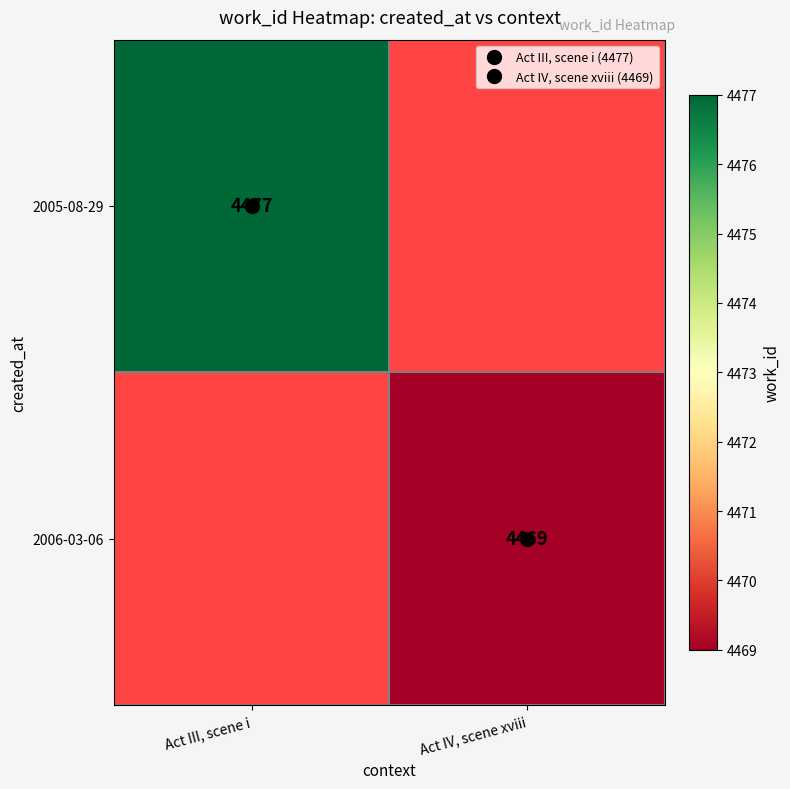

Rank the series by their maximum value, from highest to lowest.

2005-08-29, 2006-03-06